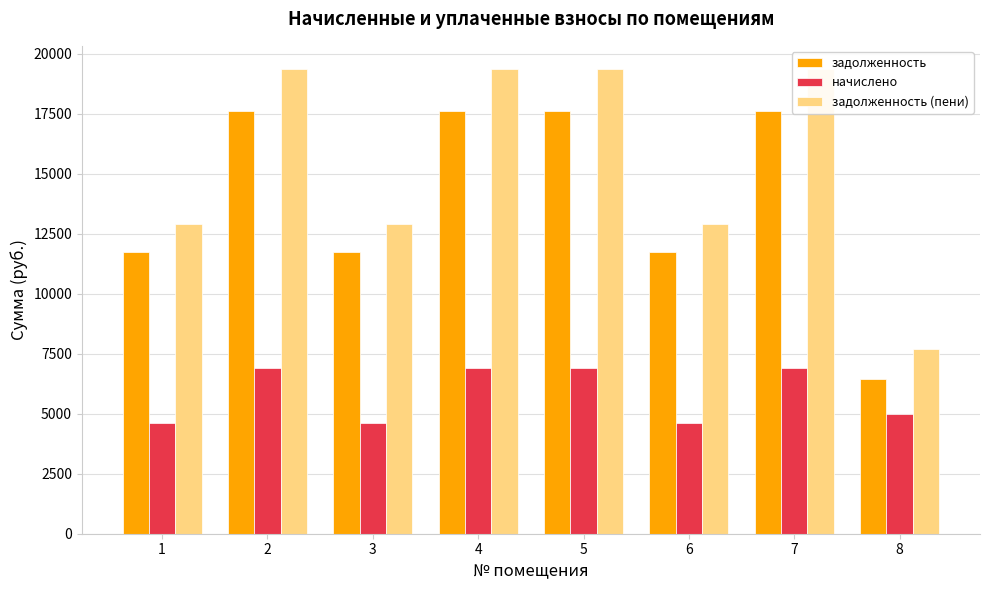

Which series has the largest total across all categories?

задолженность (пени)